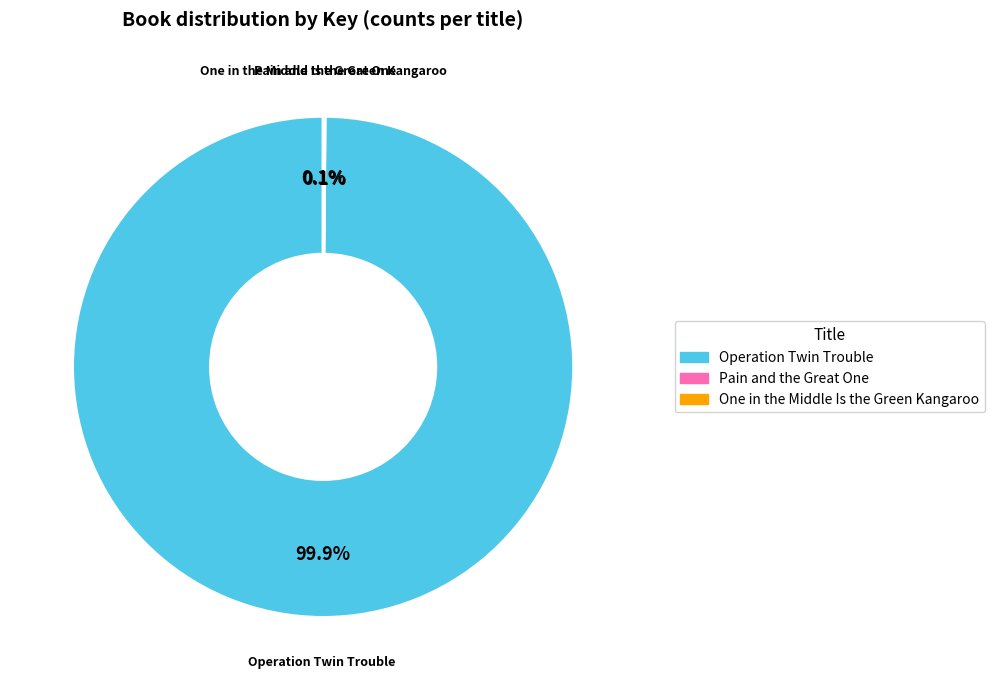

Does any single category account for the majority?

Yes